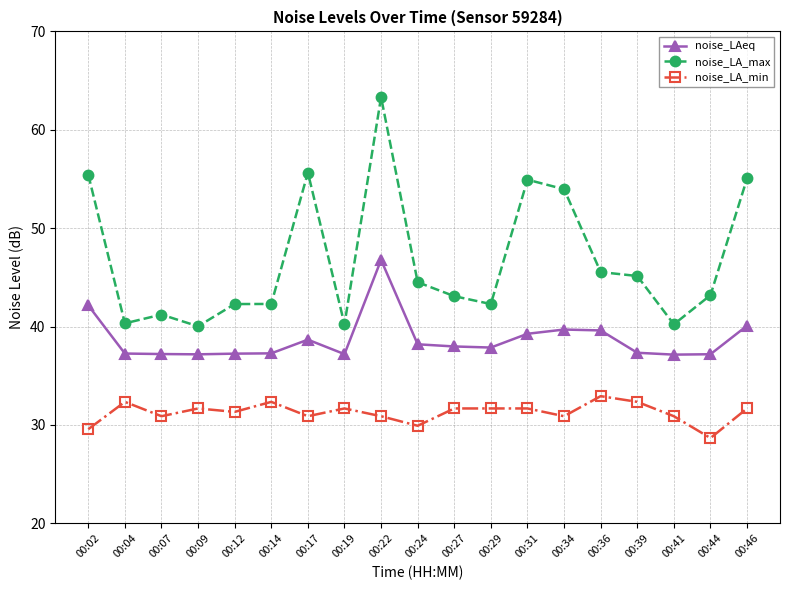

What is the approximate value of noise_LA_max at 00:22?

63.3